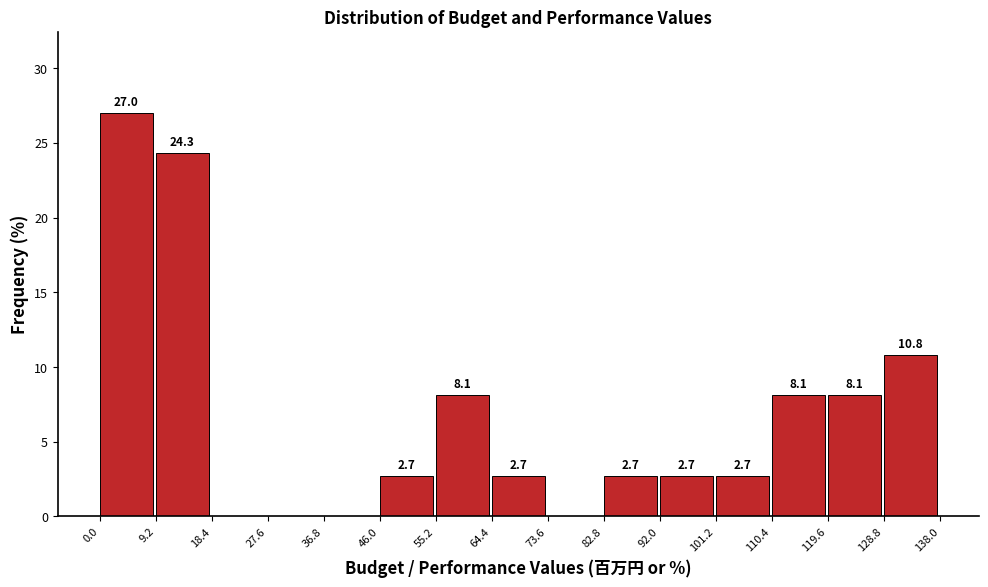

Over which range of the x-axis is the bar tallest?

0.0 to 9.2